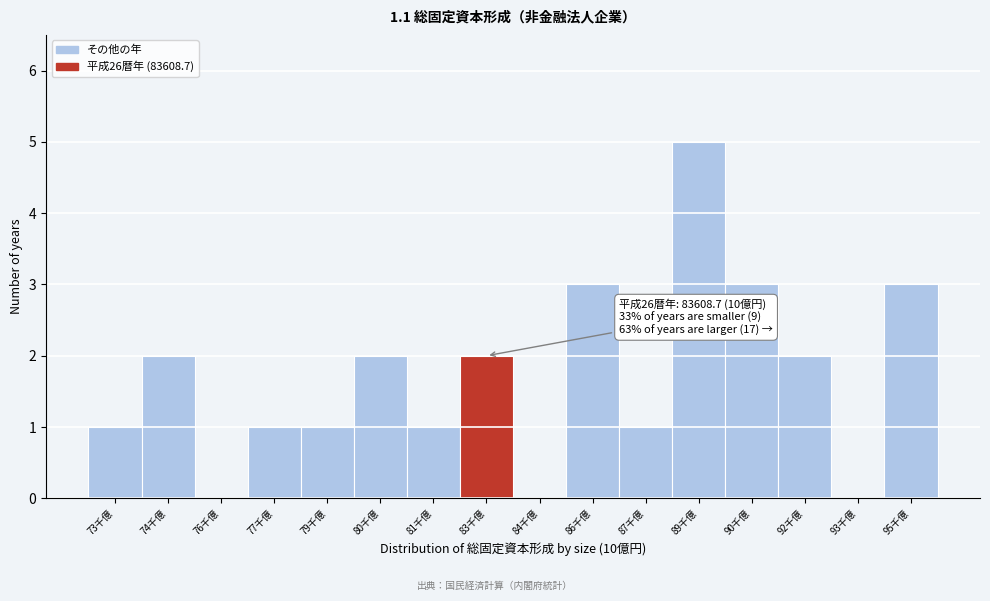

Reading left to right, transcribe all the data shown in this chart.

73千億=1	74千億=2	76千億=0	77千億=1	79千億=1	80千億=2	81千億=1	83千億=2	84千億=0	86千億=3	87千億=1	89千億=5	90千億=3	92千億=2	93千億=0	95千億=3